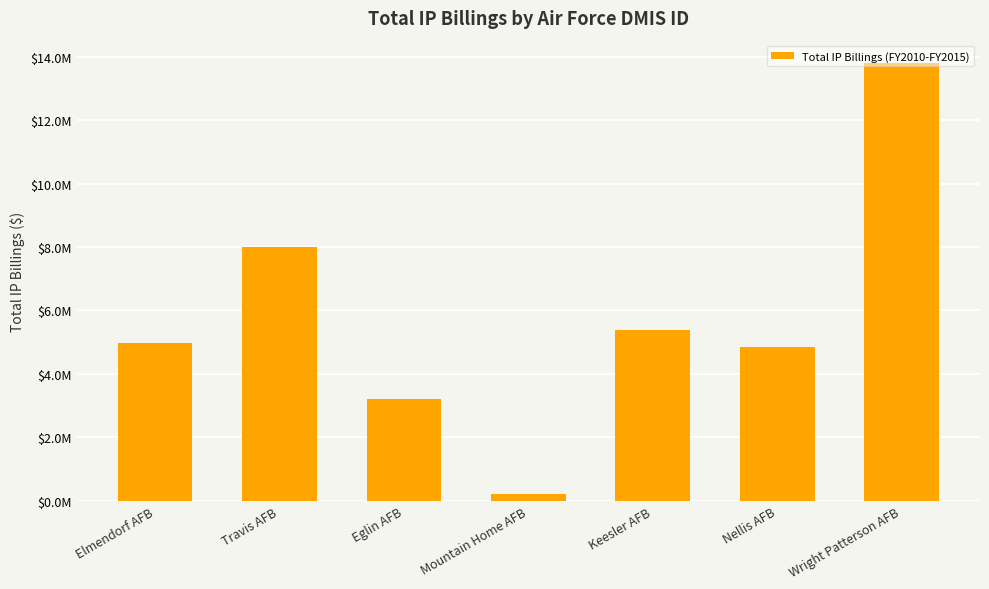

Does the chart contain any negative values?

No